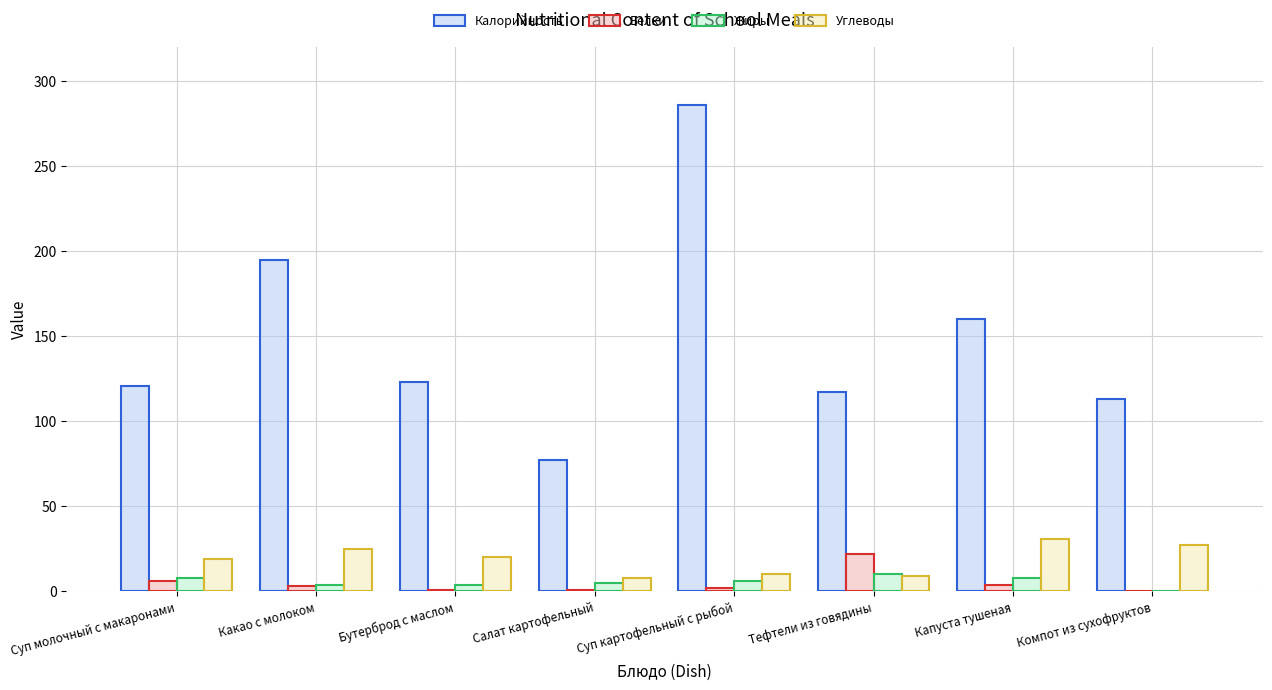

The Жиры series shows 10.0 at Тефтели из говядины. True or false?

True